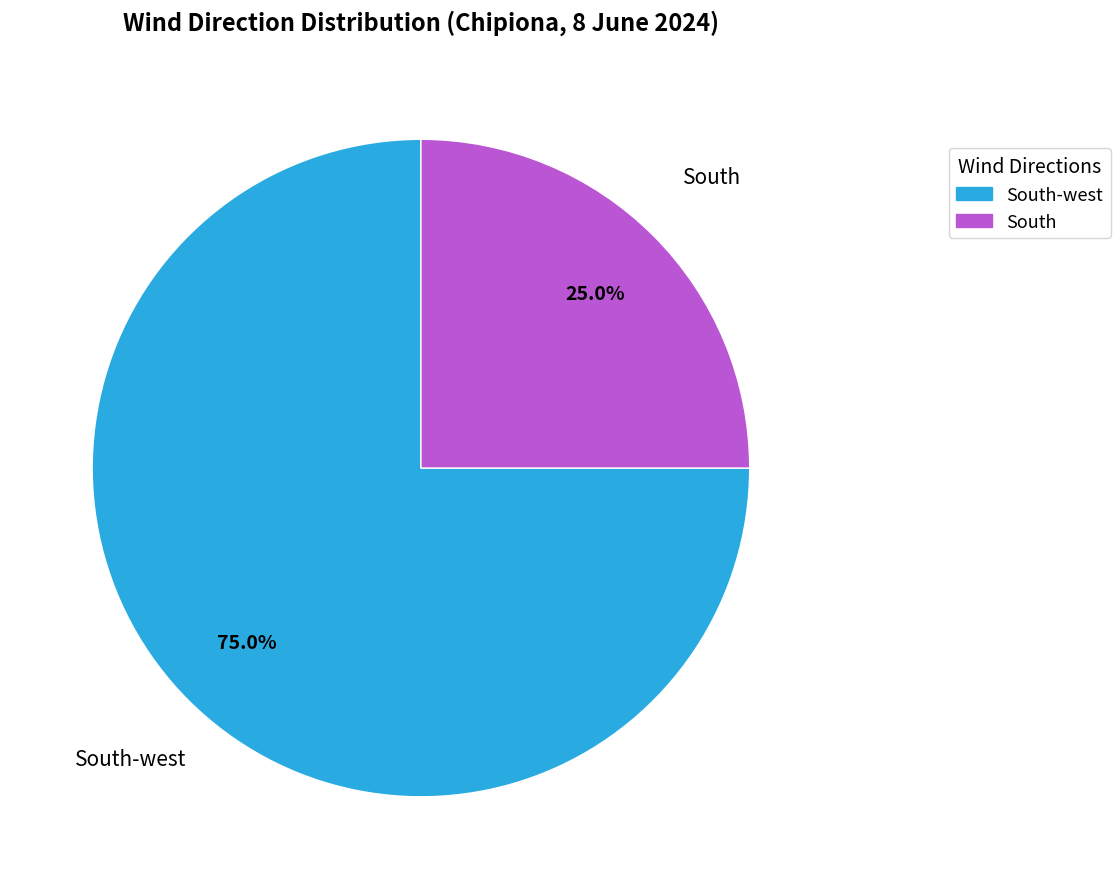

Is there a majority slice in this chart?

Yes